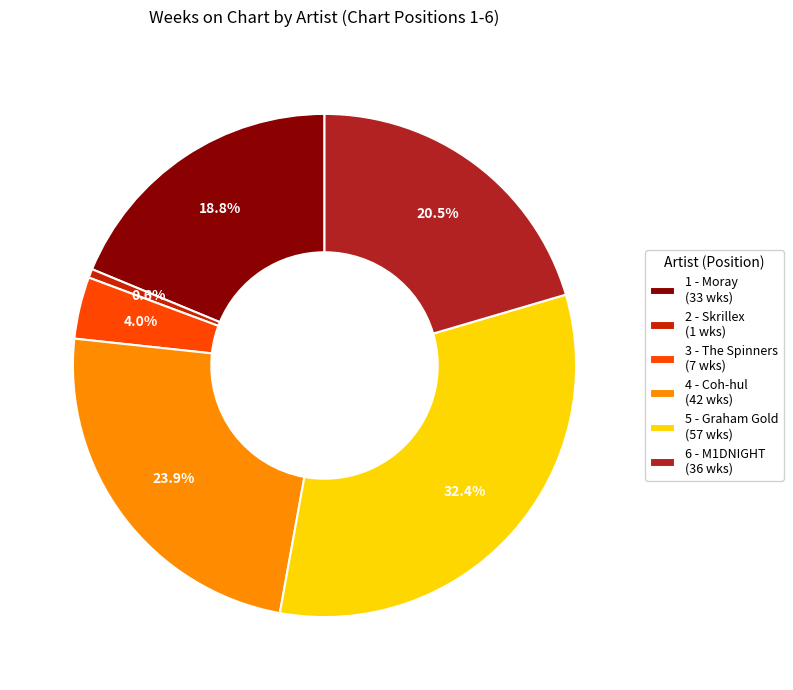

What percentage do 1 - Moray (33 wks) and 5 - Graham Gold (57 wks) together represent?

51.1%